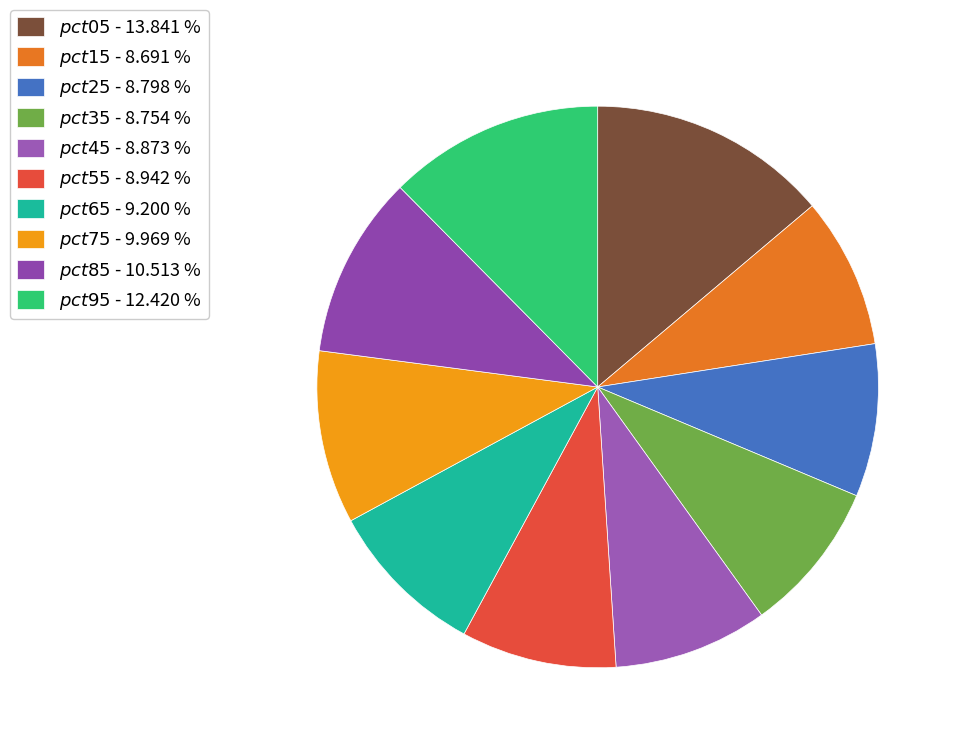

What is the largest slice in the pie chart?

$\it{pct05}$ - 13.841 %